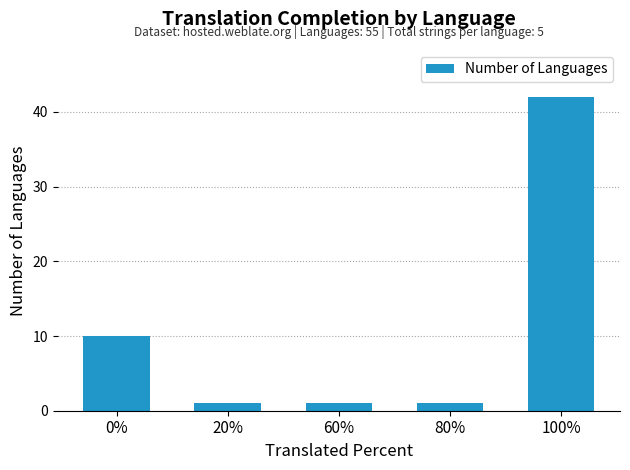

Approximately how many times larger is the value at 60% compared to 80%?

1.0